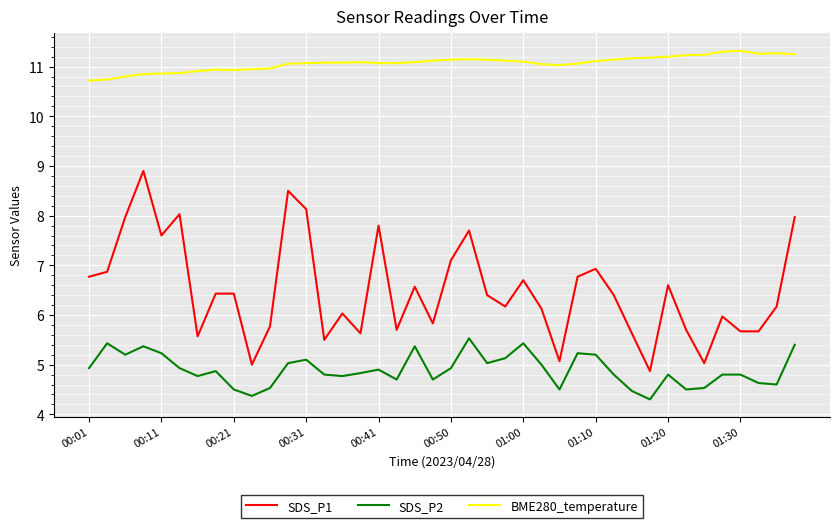

Is this an area chart (filled region under the line)?

No